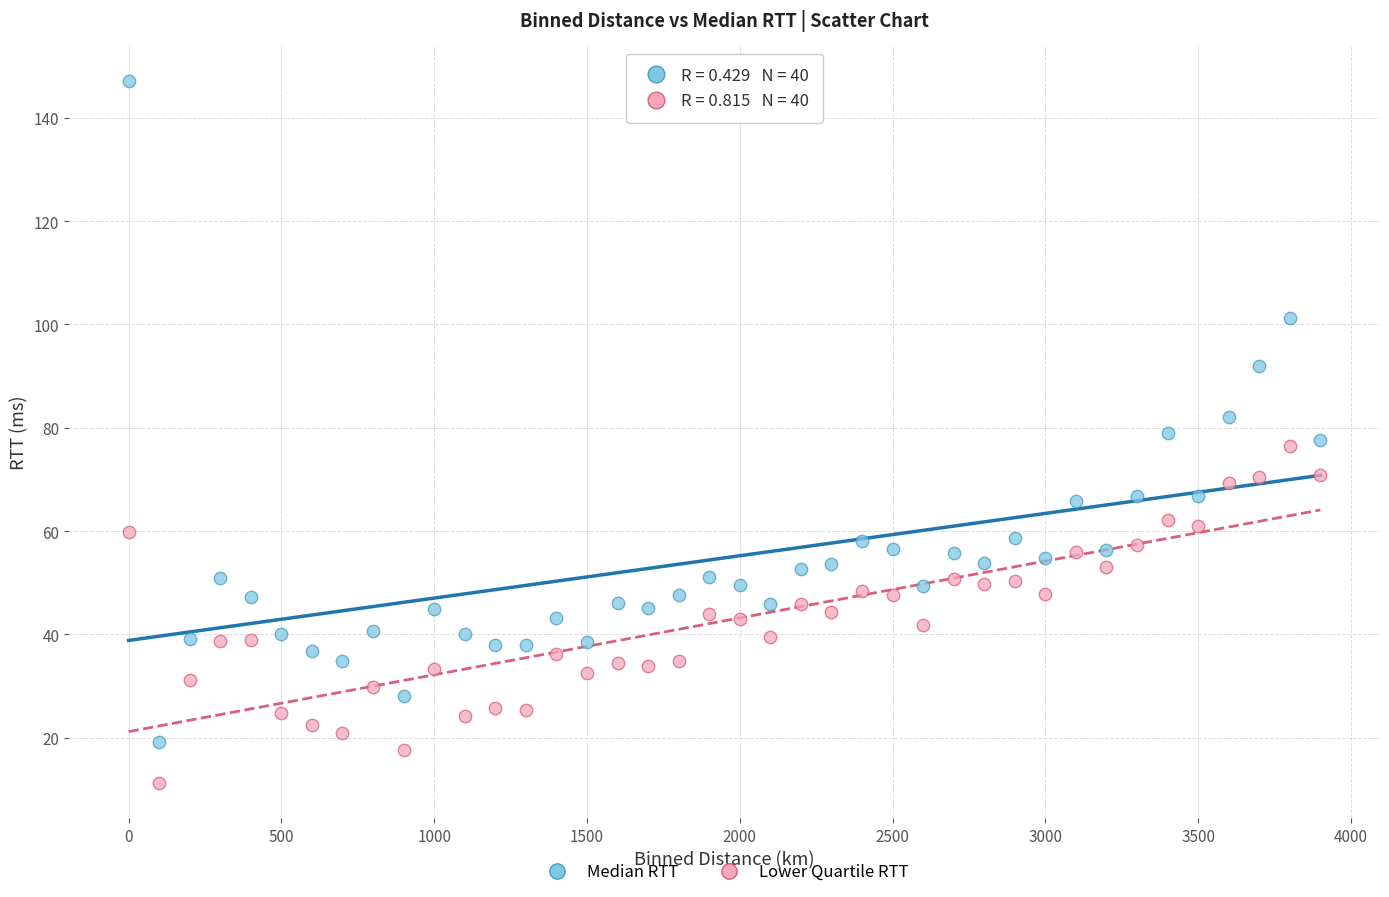

Which series reaches the minimum Y coordinate?

Lower Quartile RTT